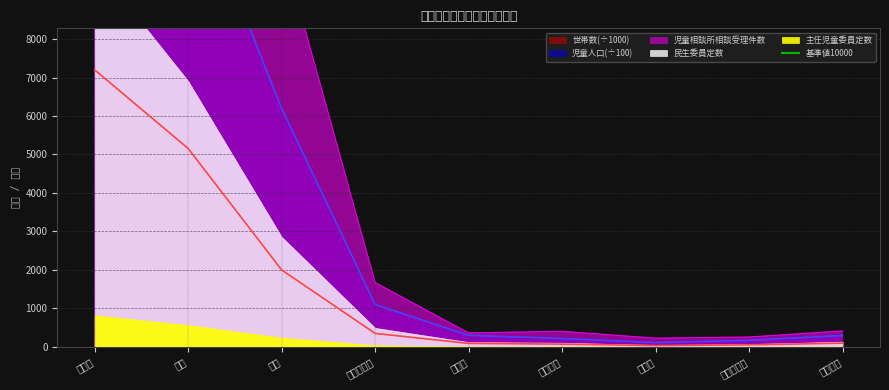

True or false: 世帯数 and 児童人口 intersect in this chart.

False